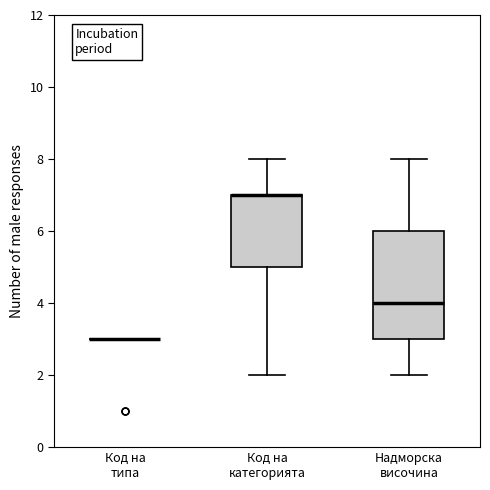

Comparing the boxes themselves (not the whiskers), which one is the tallest?

Надморска височина